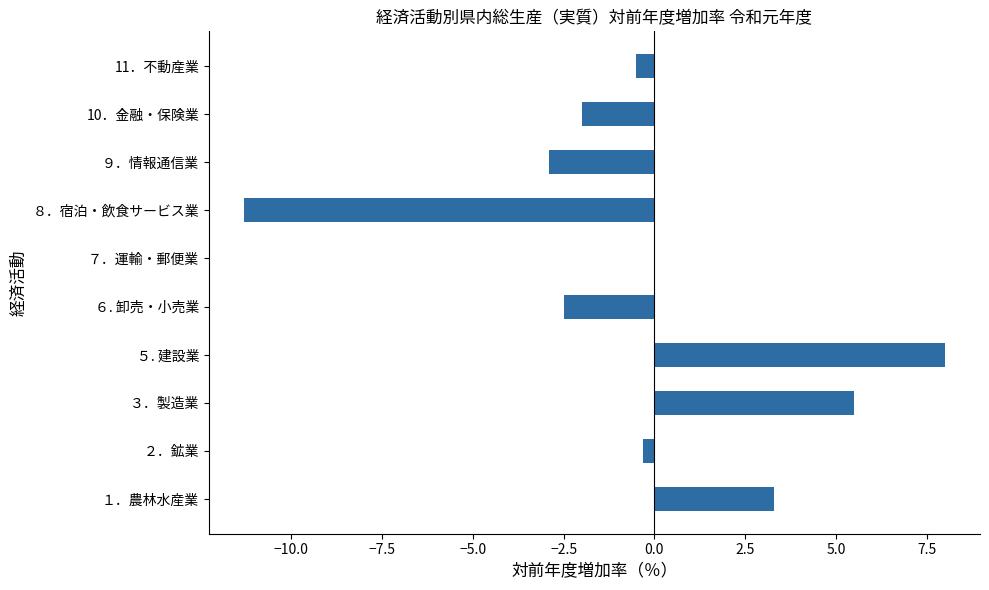

Is it true that the value at １．農林水産業 is 3.3?

True